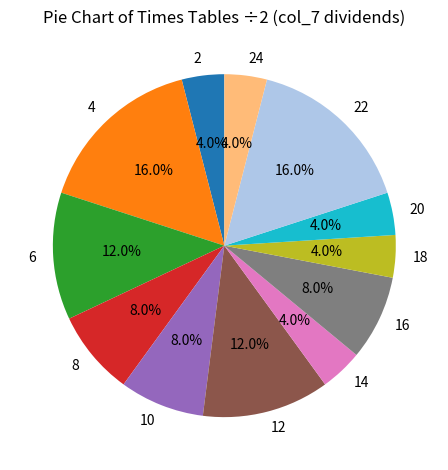

Is it true that 14 is 4% of the pie?

True